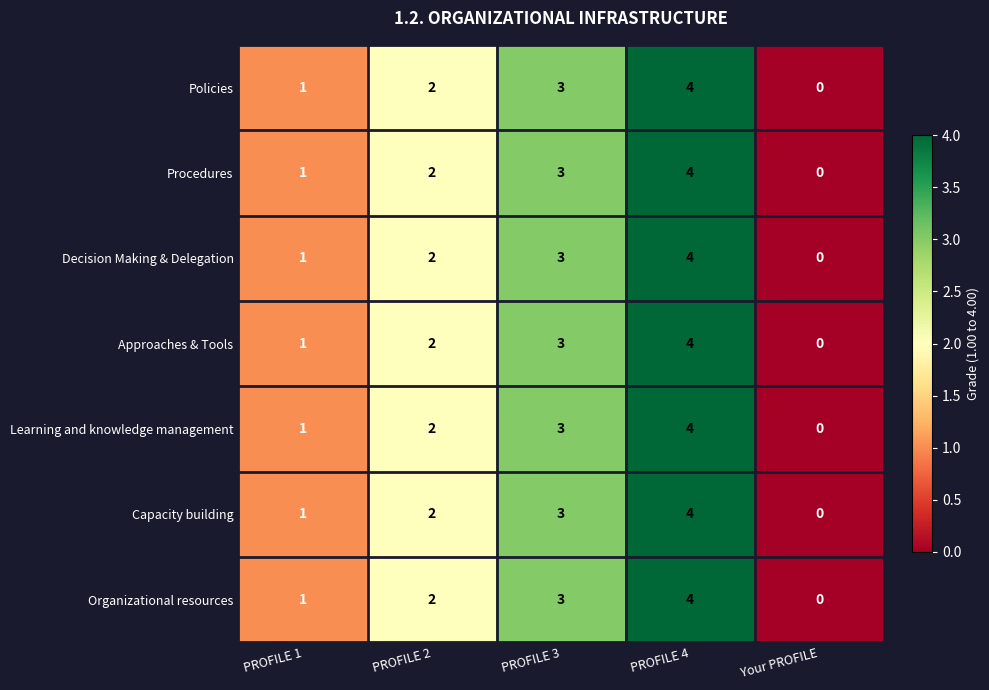

How many data points in Approaches & Tools are less than 2?

2